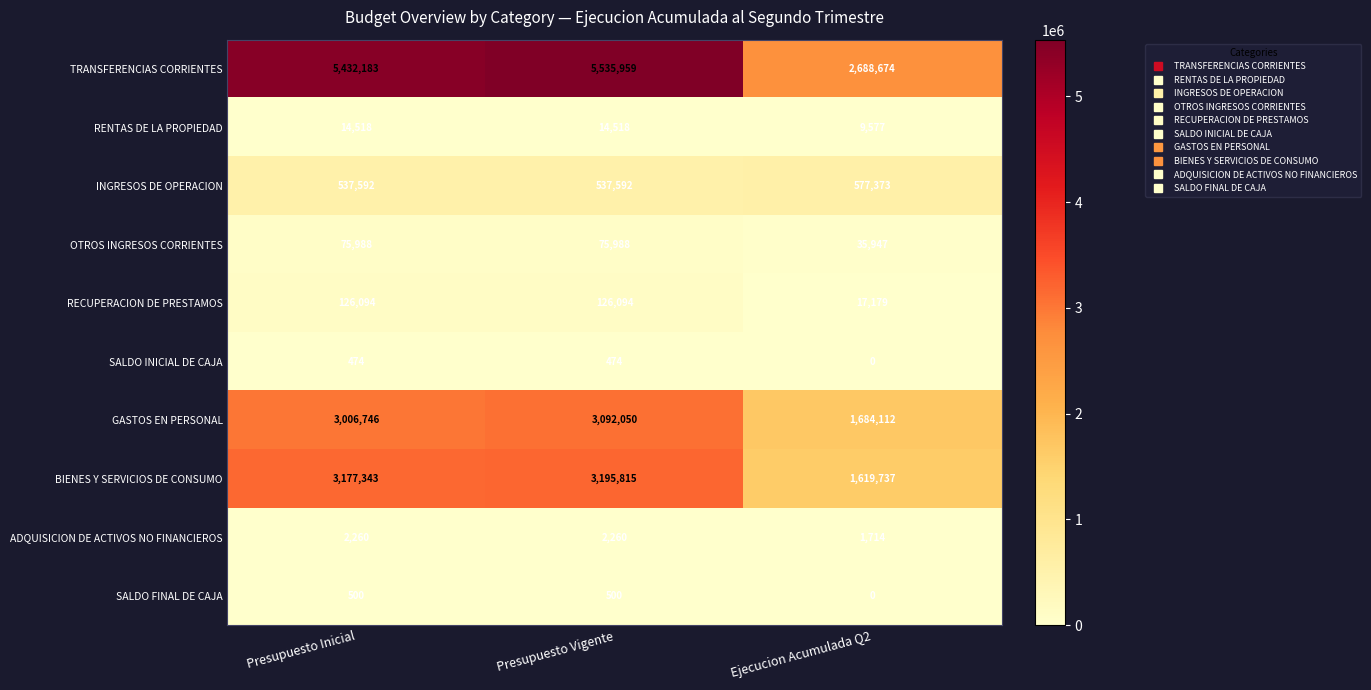

How many data points does each series have?

3